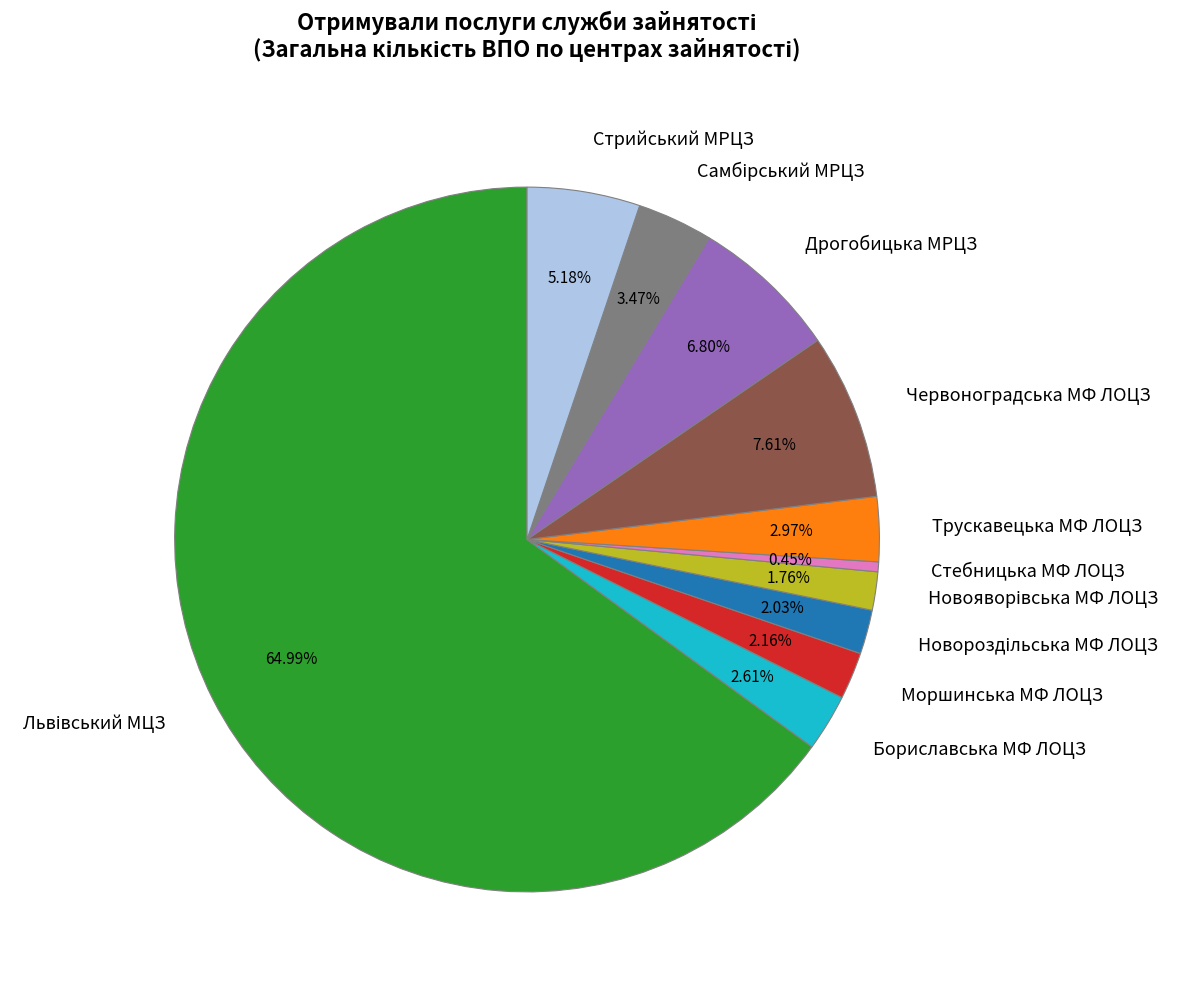

Which category has the smallest portion of the pie?

Стебницька МФ ЛОЦЗ